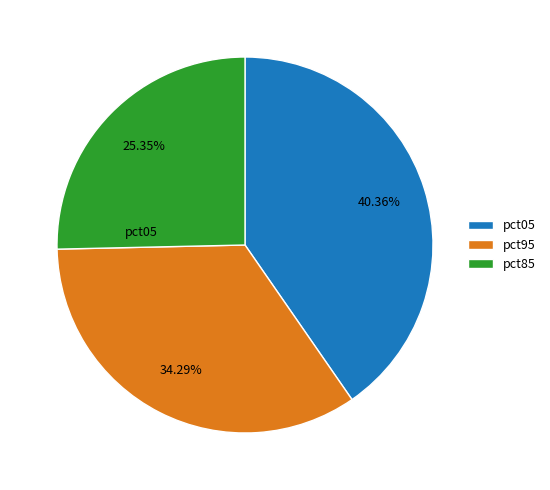

How many slices are in this pie chart?

3